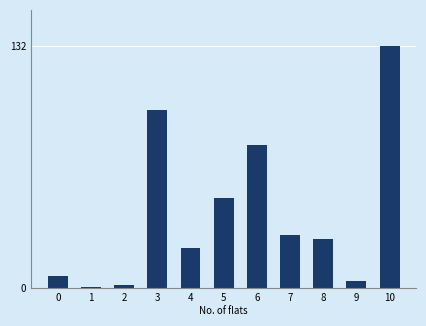

Reading left to right, transcribe all the data shown in this chart.

0=7	1=1	2=2	3=97	4=22	5=49	6=78	7=29	8=27	9=4	10=132